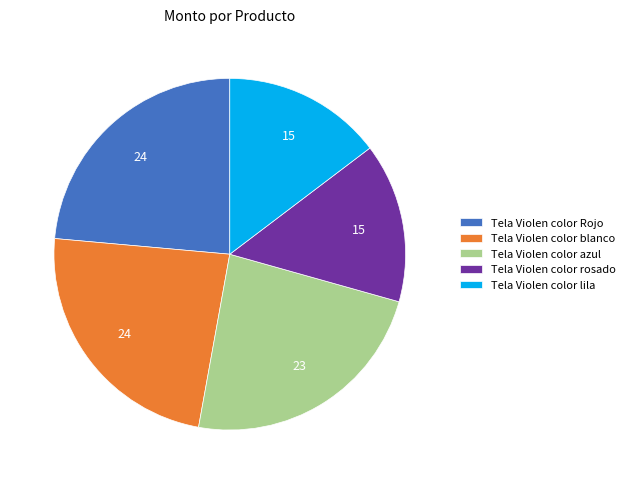

What is the ratio of the value at Tela Violen color Rojo to the value at Tela Violen color rosado?

1.6